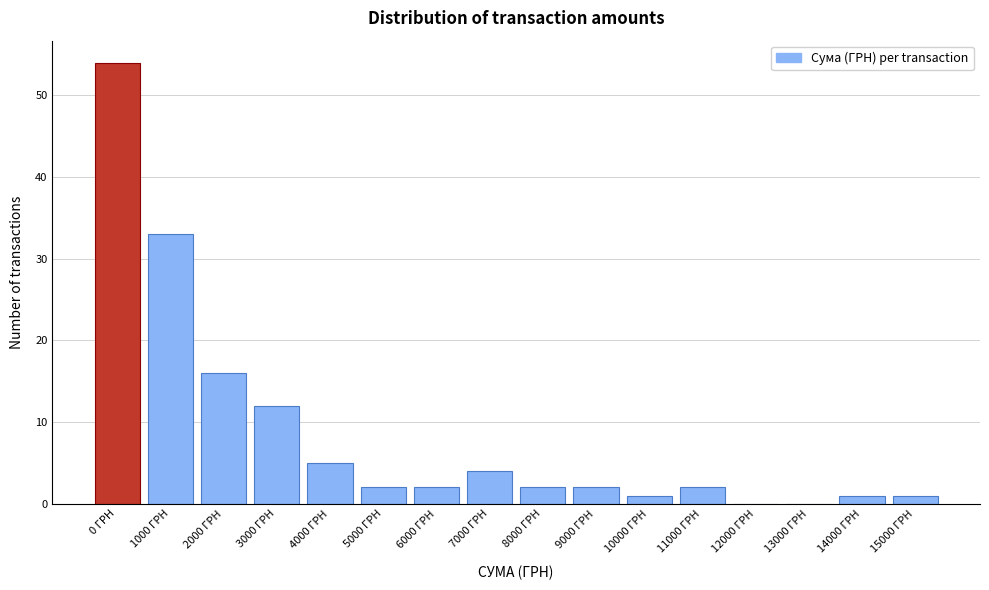

Reading left to right, what are all the values shown in this chart?

0 ГРН=54	1000 ГРН=33	2000 ГРН=16	3000 ГРН=12	4000 ГРН=5	5000 ГРН=2	6000 ГРН=2	7000 ГРН=4	8000 ГРН=2	9000 ГРН=2	10000 ГРН=1	11000 ГРН=2	12000 ГРН=0	13000 ГРН=0	14000 ГРН=1	15000 ГРН=1